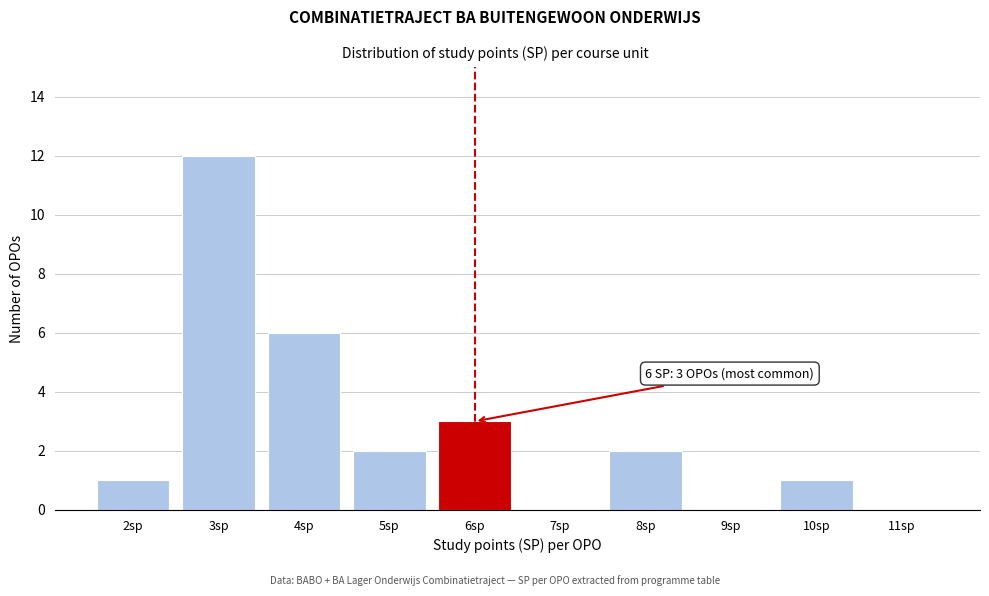

Reading left to right, transcribe all the data shown in this chart.

2sp=1	3sp=12	4sp=6	5sp=2	6sp=3	7sp=0	8sp=2	9sp=0	10sp=1	11sp=0